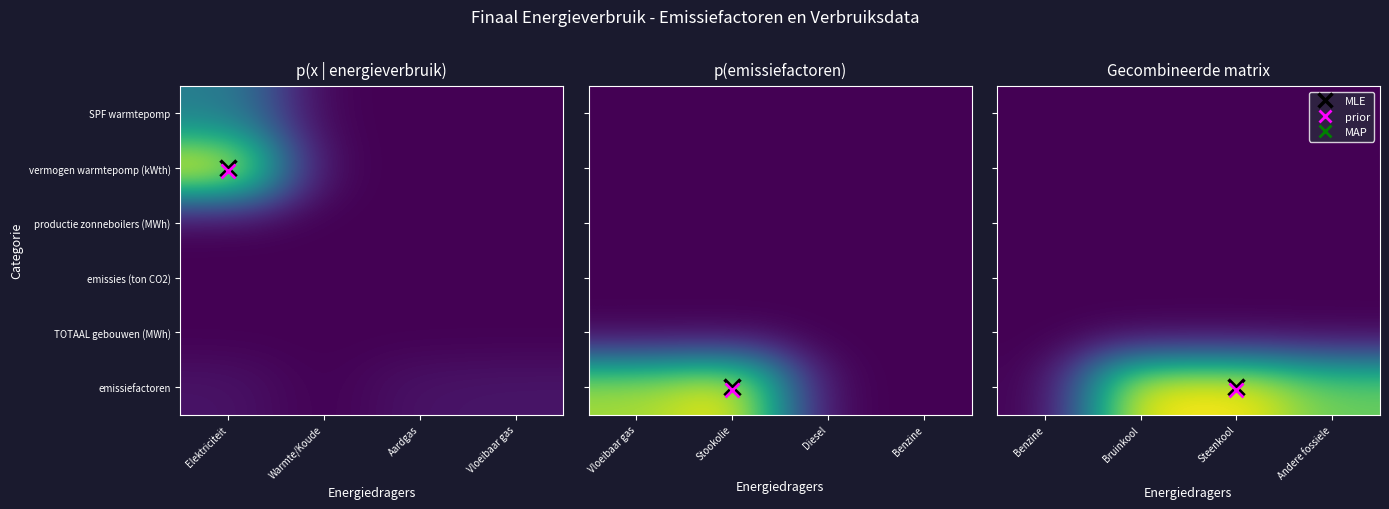

Is the value of vermogen warmtepomp (kWth) at Bruinkool greater than the value of SPF warmtepomp at Steenkool?

No